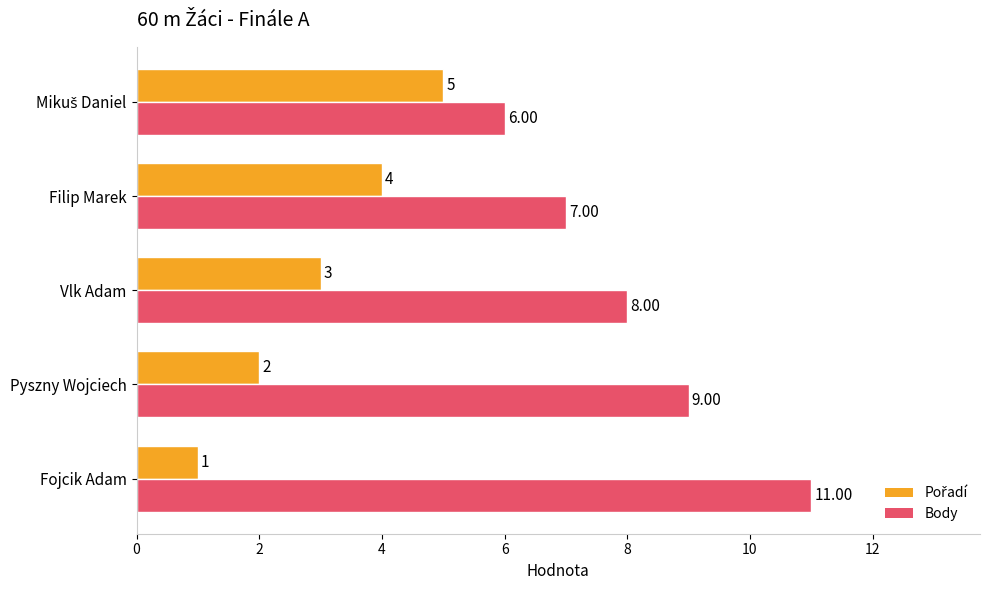

Which series has the largest total across all categories?

Body